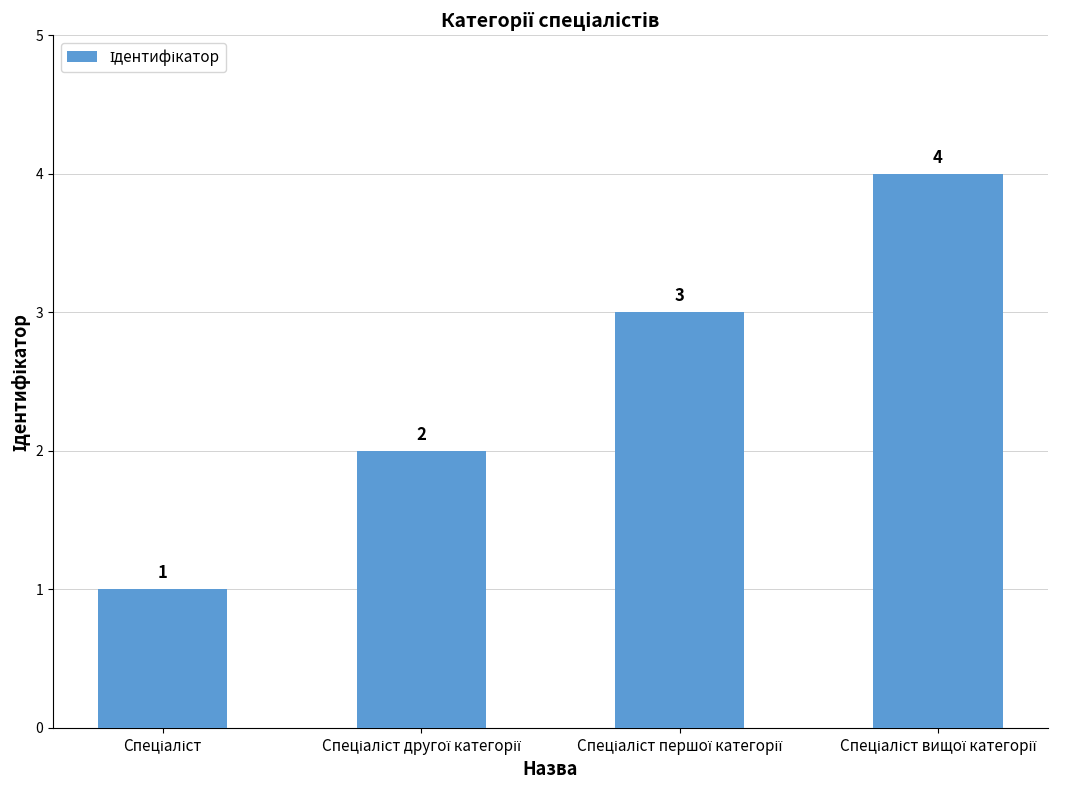

What is the difference between the maximum and minimum values?

3